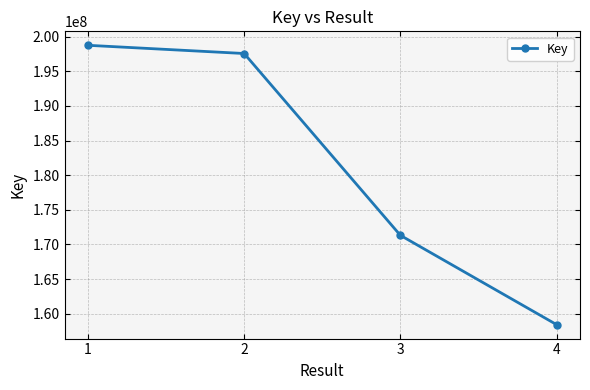

List the labels in order of value, smallest first.

4, 3, 2, 1